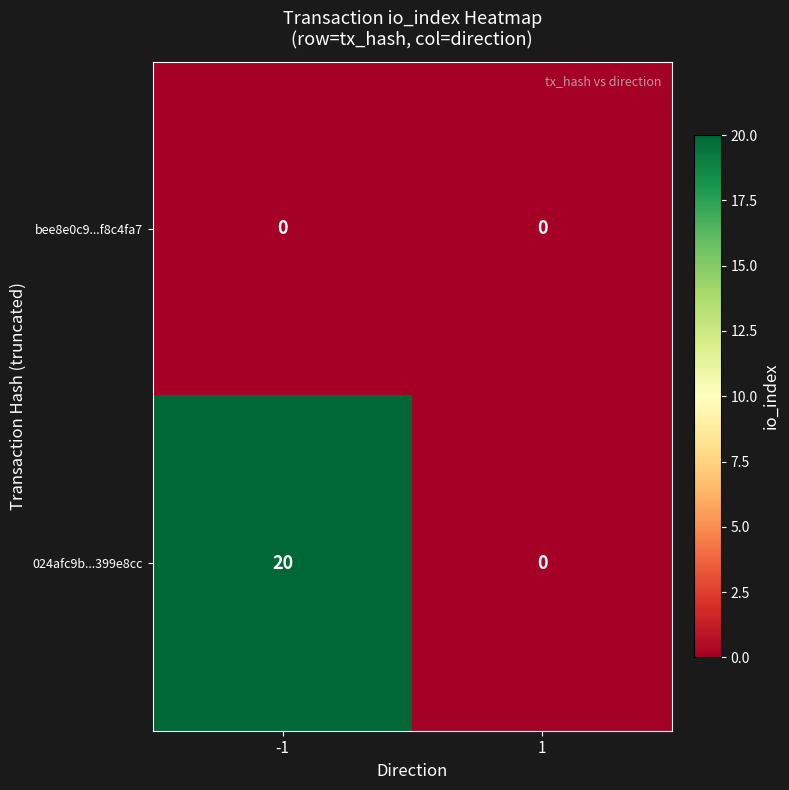

Reading left to right, extract all data points from this chart.

bee8e0c9...f8c4fa7: -1=0	1=0
024afc9b...399e8cc: -1=20	1=0